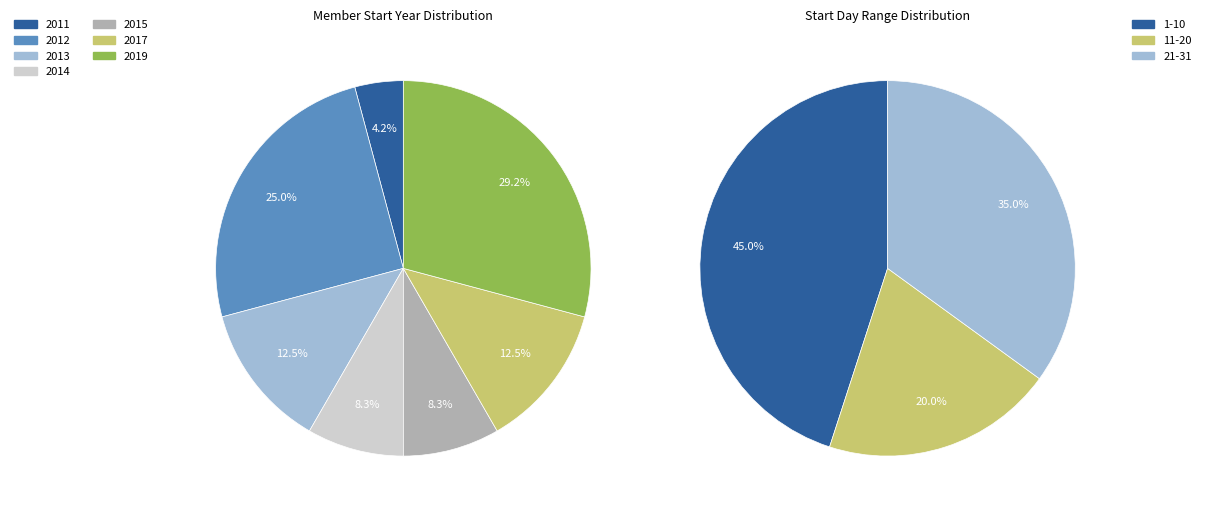

Rank the categories by value from lowest to highest.

2011, 2014, 2015, 2013, 2017, 2012, 2019